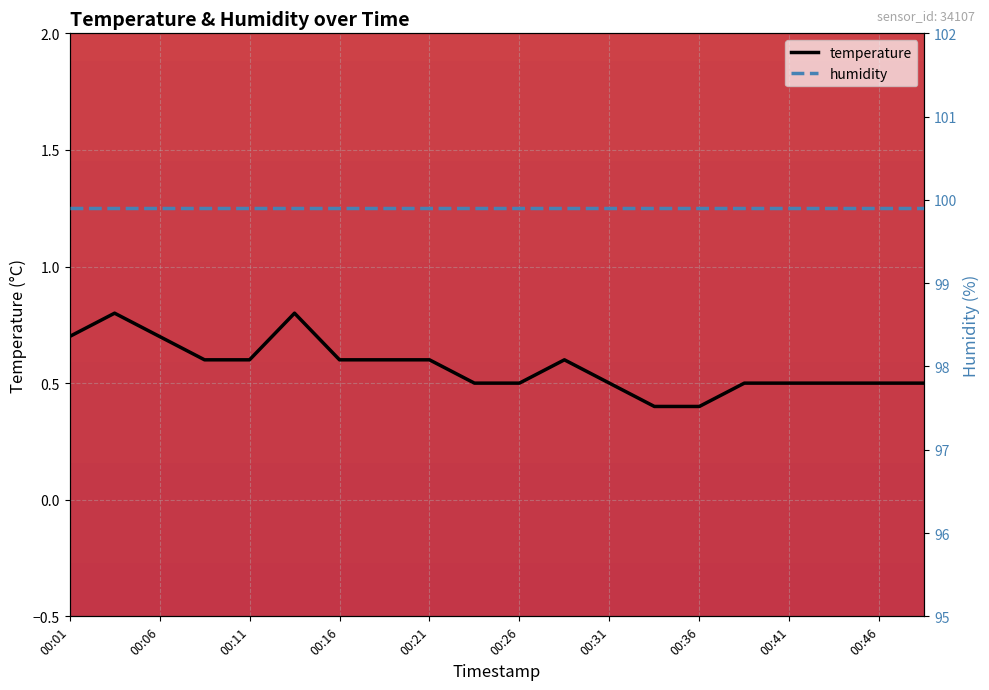

The value of temperature at 00:01 is 0.3. True or false?

False